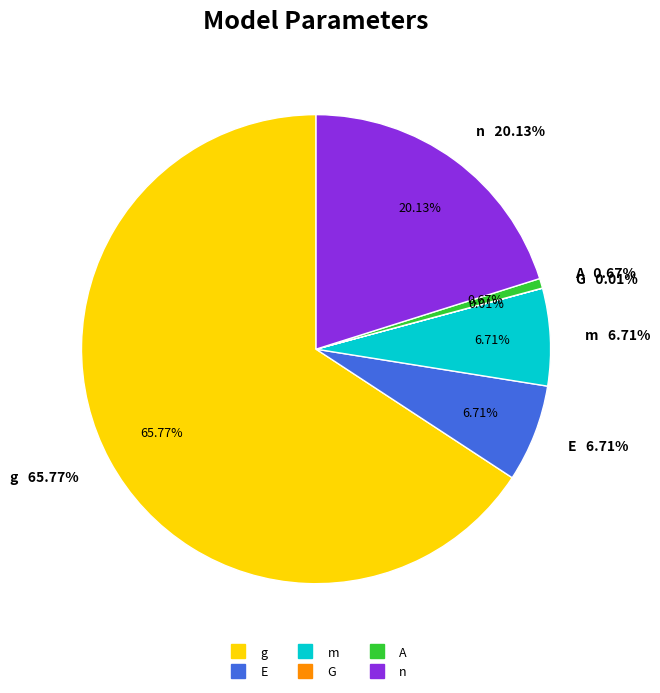

Between A and g, which is larger?

g